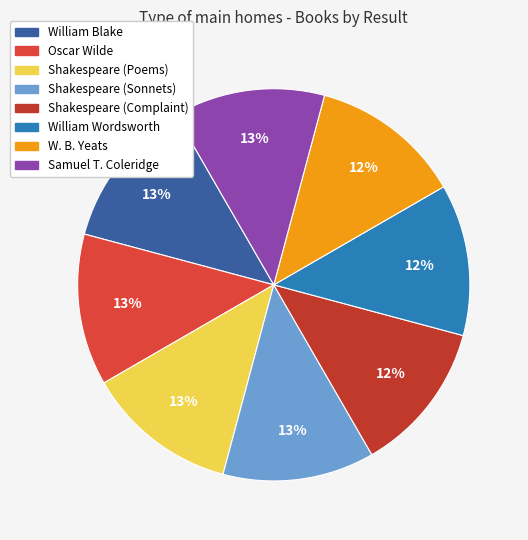

Is there any slice that represents more than half of the pie?

No